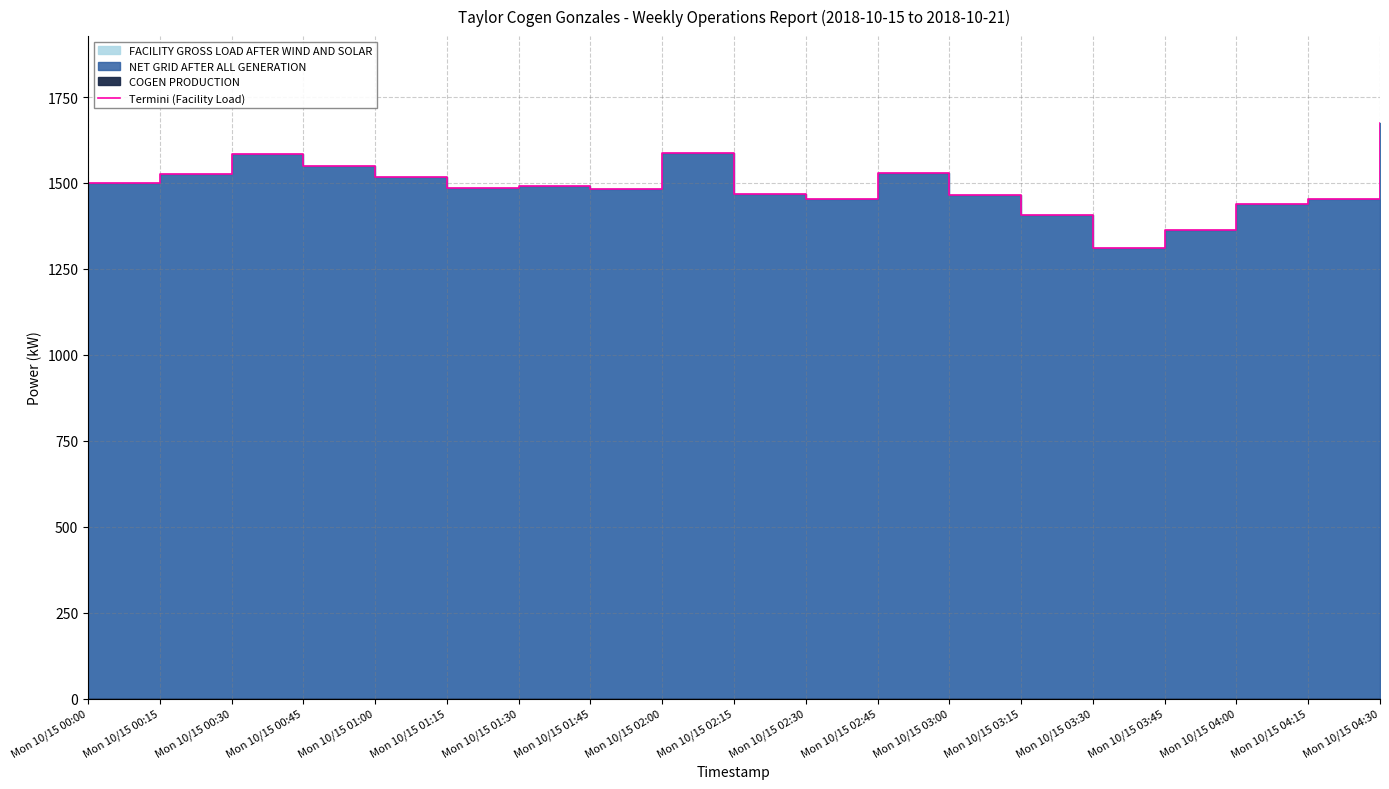

How many lines are shown in the chart?

1